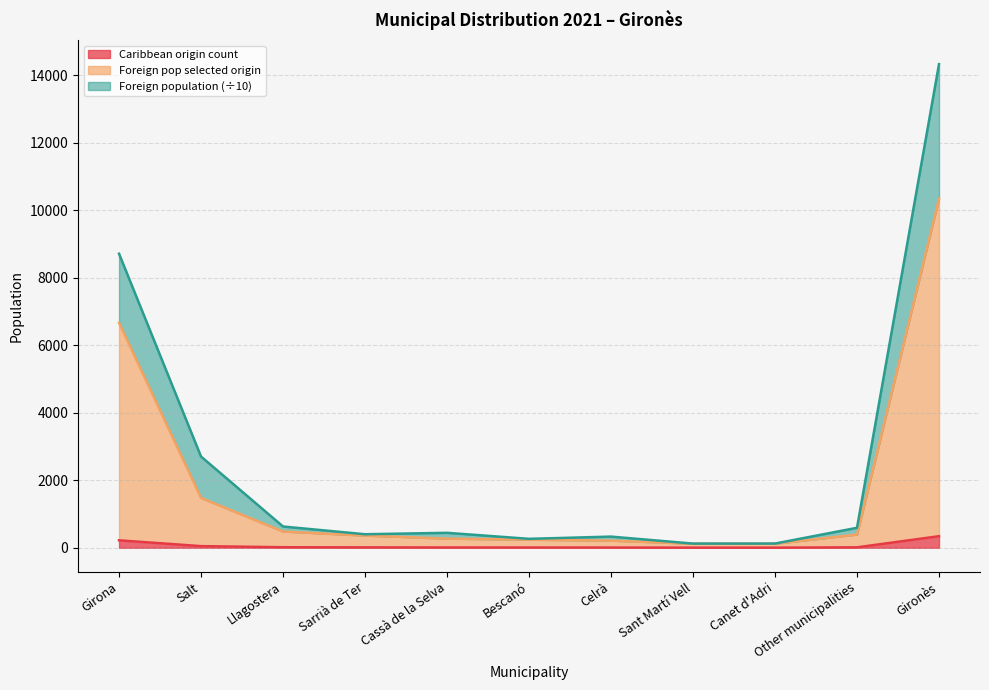

Reading right to left, extract all data points from this chart.

Foreign population: 14329.6	592.4	125.3	123.9	331.3	265.4	443.2	401.2	630.5	2702.9	8713.5
Caribbean origin count: 343.0	13.0	4.0	4.0	7.0	8.0	9.0	12.0	16.0	49.0	221.0
Foreign pop selected origin: 10343.0	392.0	121.0	121.0	211.0	241.0	271.0	362.0	482.0	1478.0	6664.0